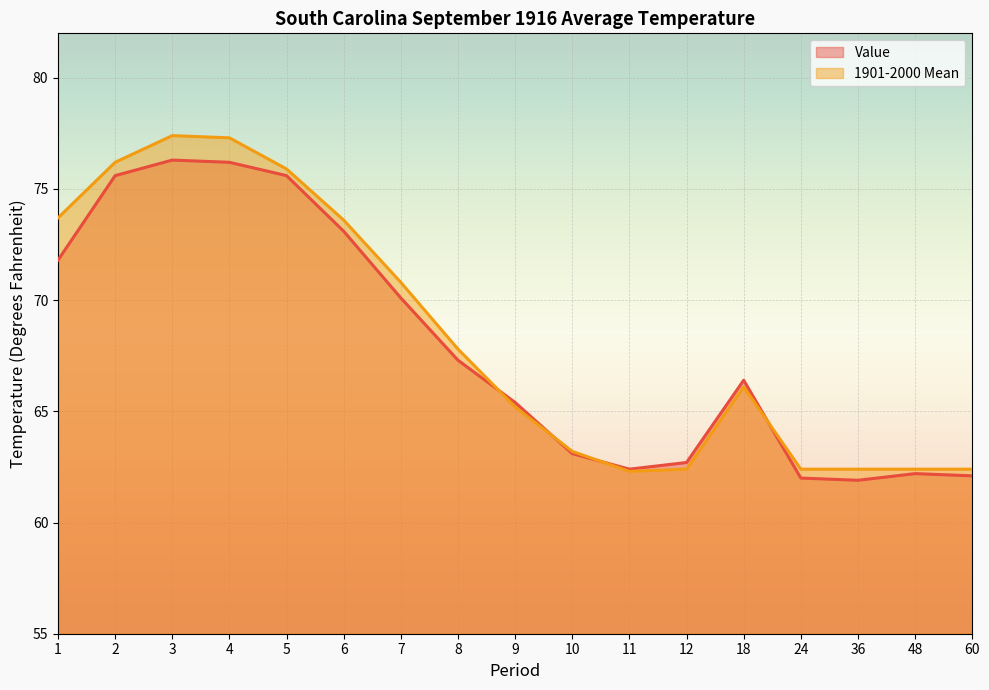

How many interior local valleys does the 1901-2000 Mean series have?

1